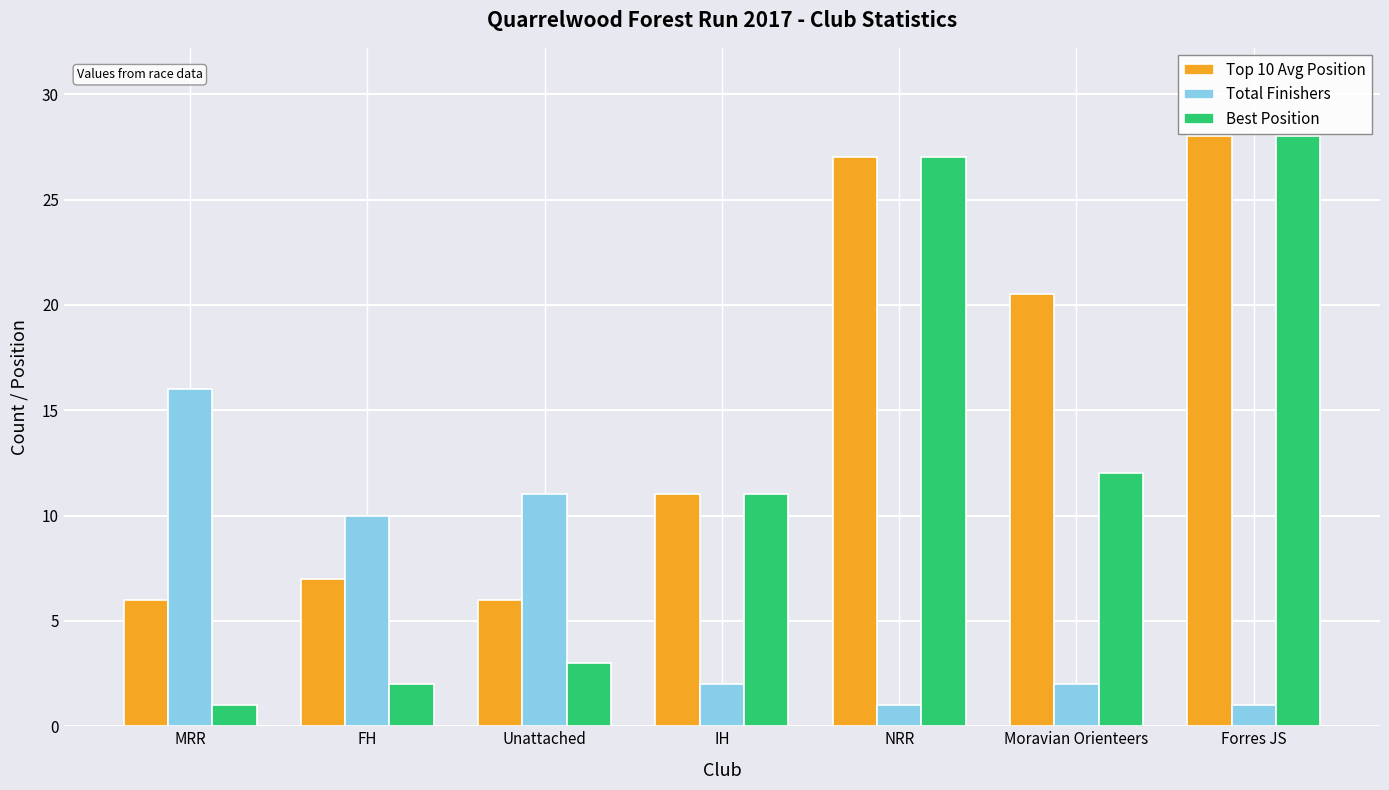

The value of Total Finishers at NRR is 1.0. True or false?

True